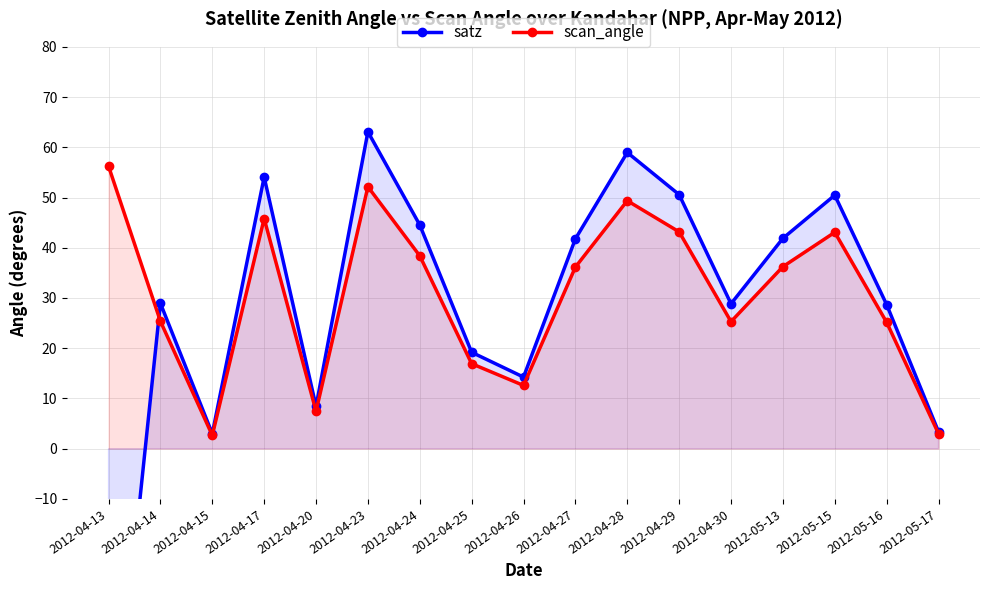

How many data points does each series have?

17